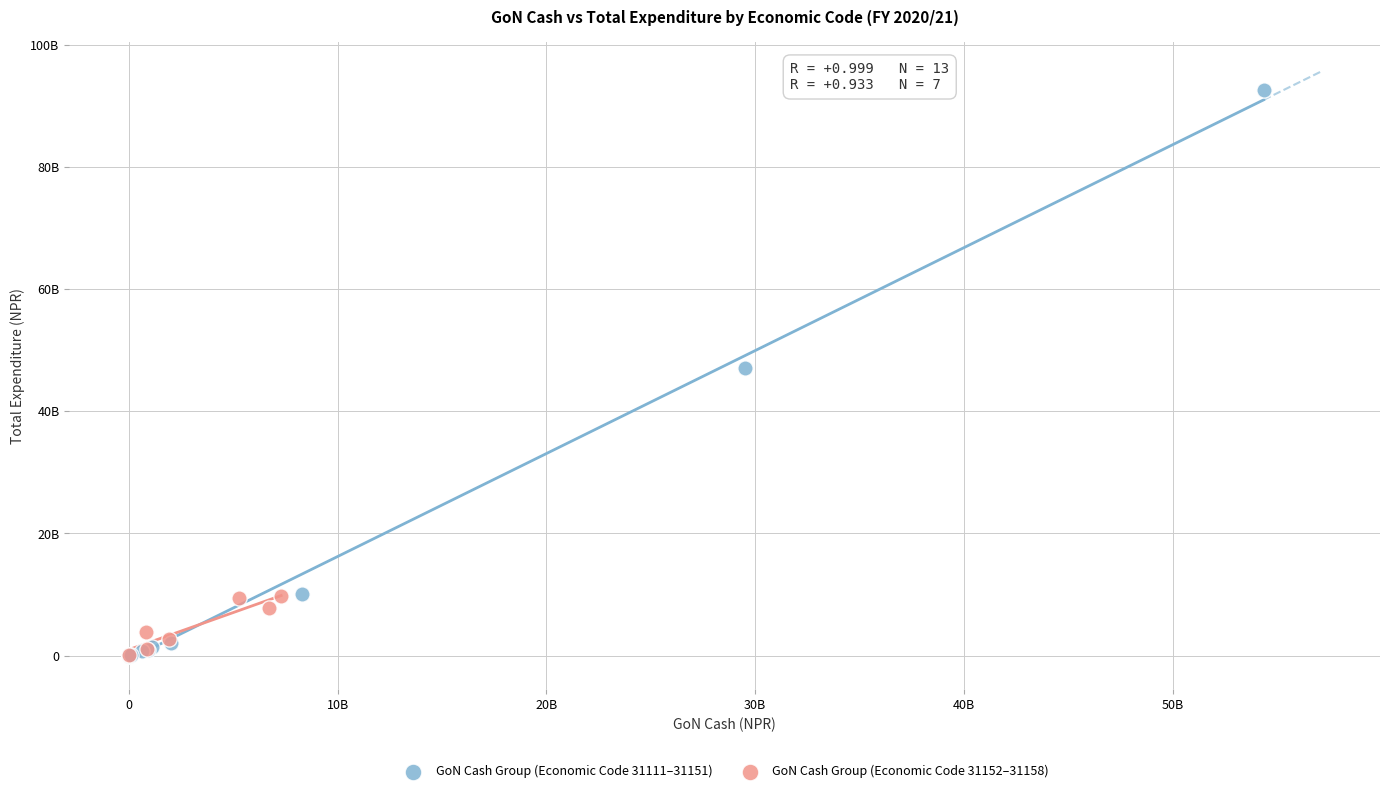

What are all the series names shown in the legend?

GoN Cash Group (Economic Code 31111–31151), GoN Cash Group (Economic Code 31152–31158)